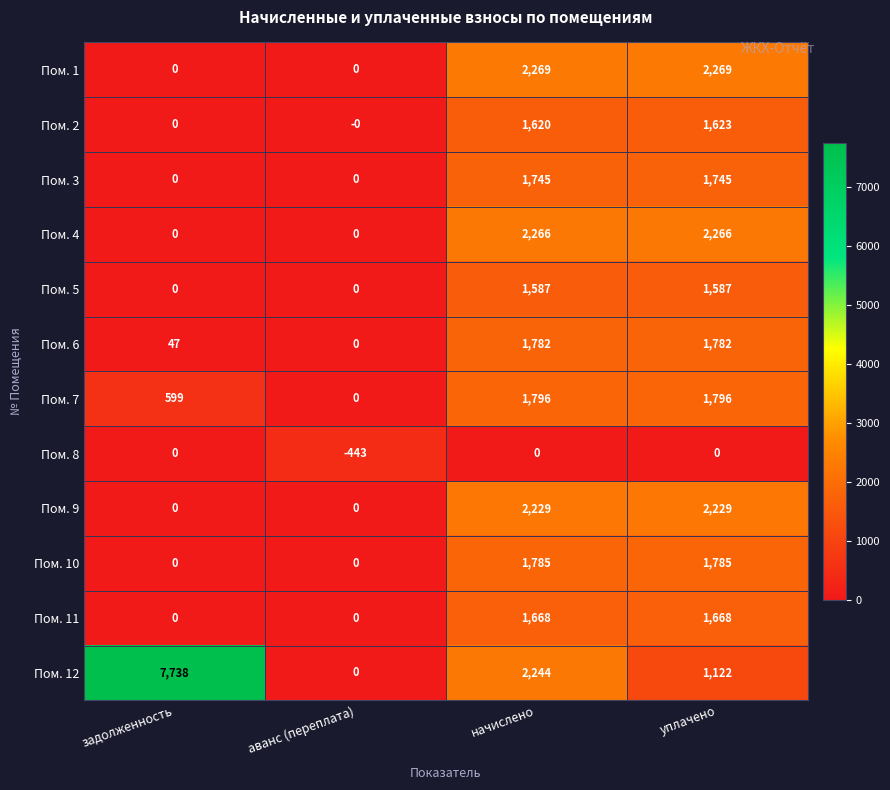

Which series has the largest range (max minus min)?

Пом. 12